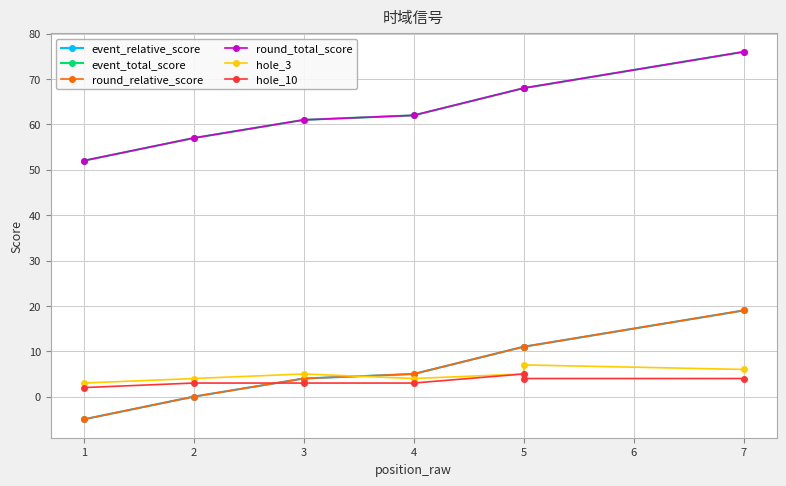

Between 1 and 5, which series saw the biggest shift?

event_relative_score